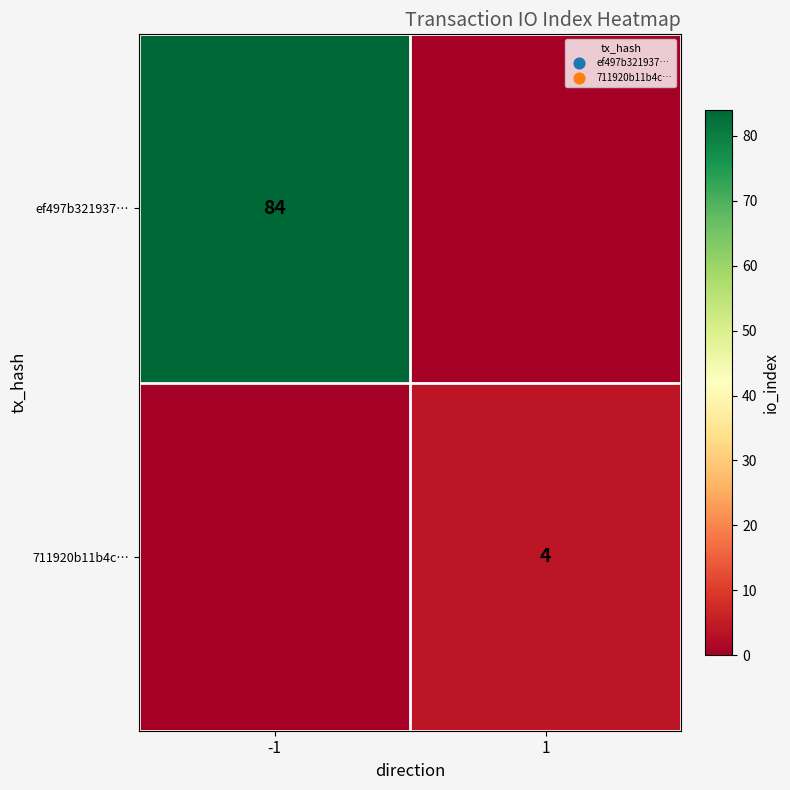

Is the value of ef497b321937… at -1 greater than the value of 711920b11b4c… at 1?

Yes